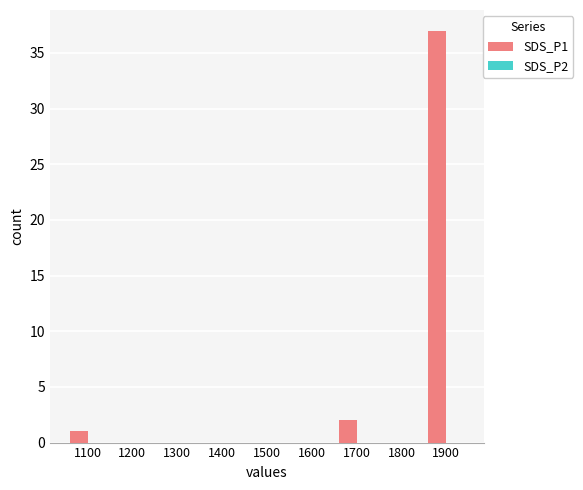

Reading left to right, what are all the values shown in this chart?

1100=1	1200=0	1300=0	1400=0	1500=0	1600=0	1700=2	1800=0	1900=37